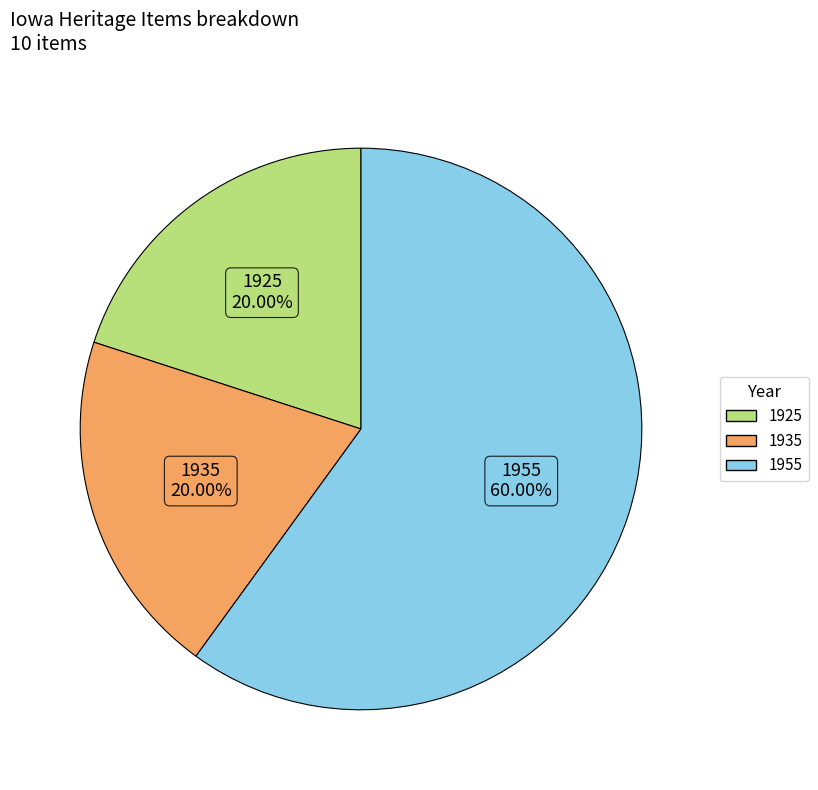

Does any single category account for the majority?

Yes